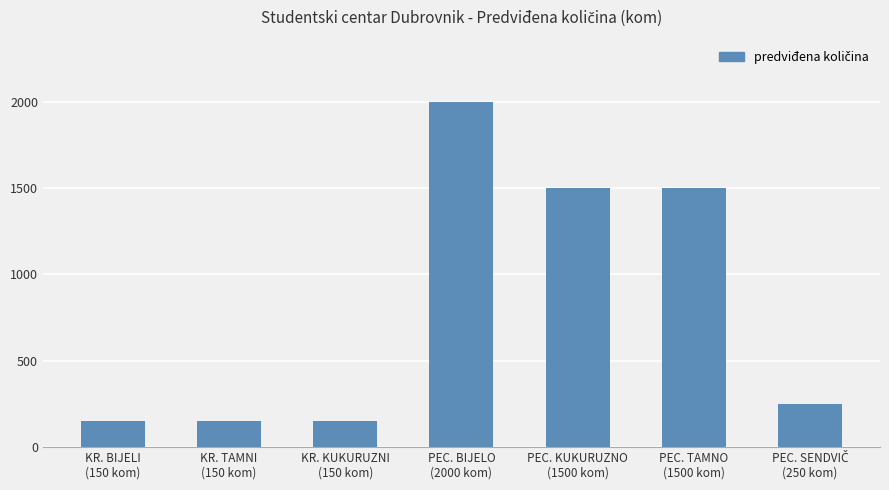

What is the difference between the maximum and minimum values?

1850